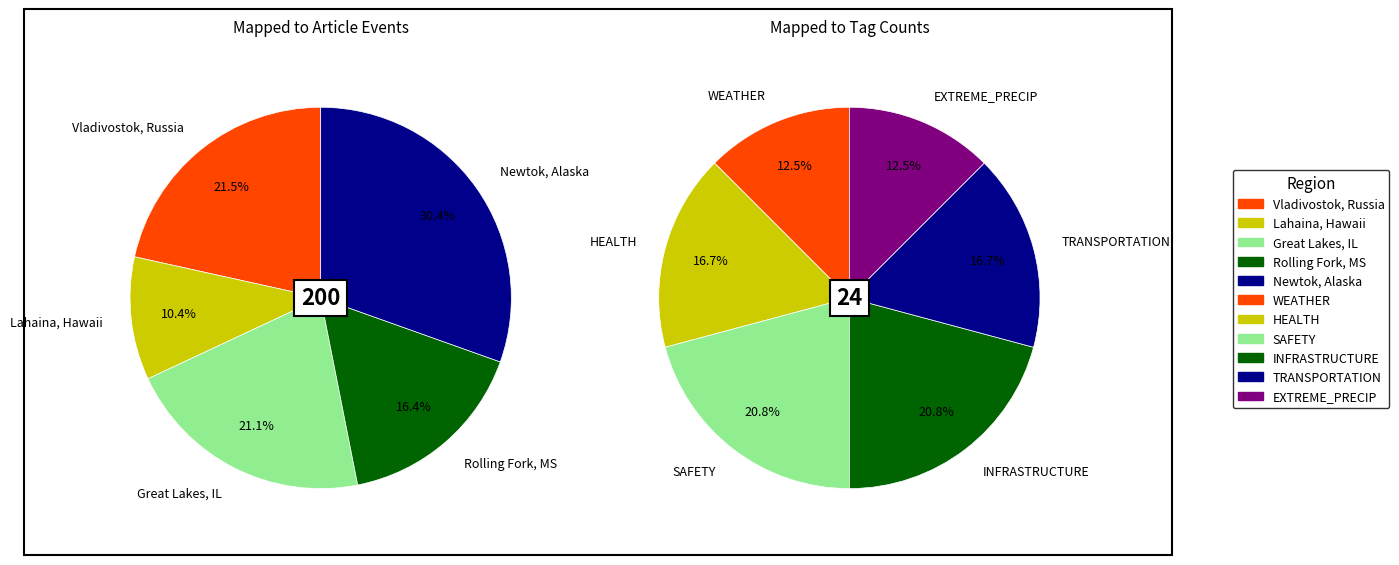

How many segments does this pie chart have?

5